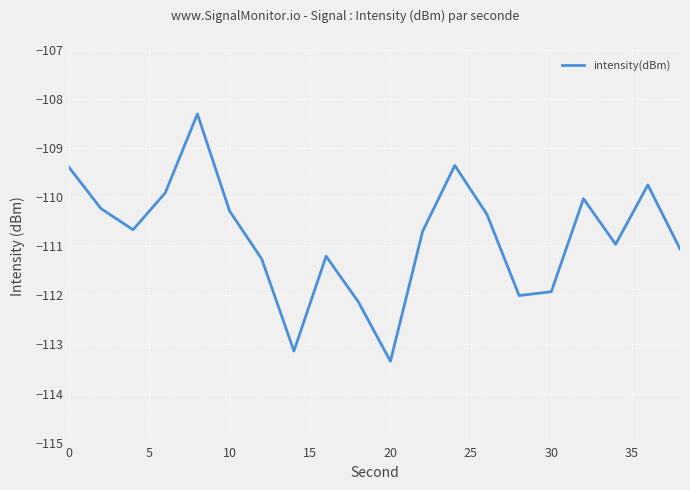

What is the greatest value displayed?

-108.3